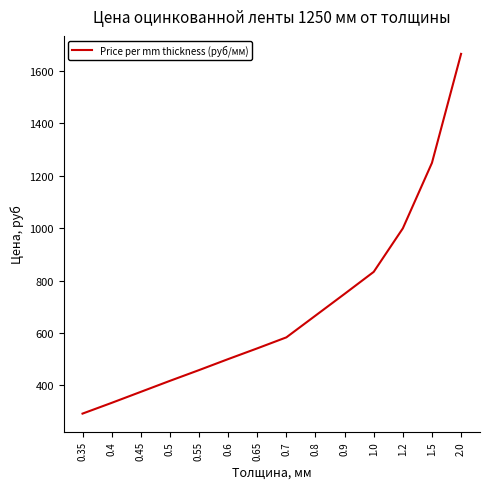

Is it true that the value at 0.7 is 384?

False